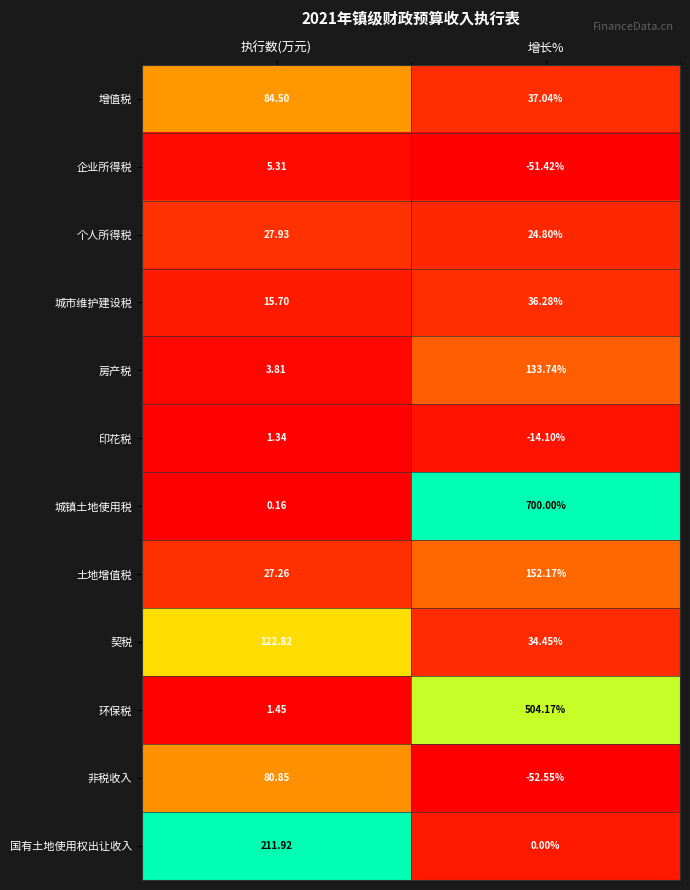

At which label does 非税收入 reach its minimum?

增长%